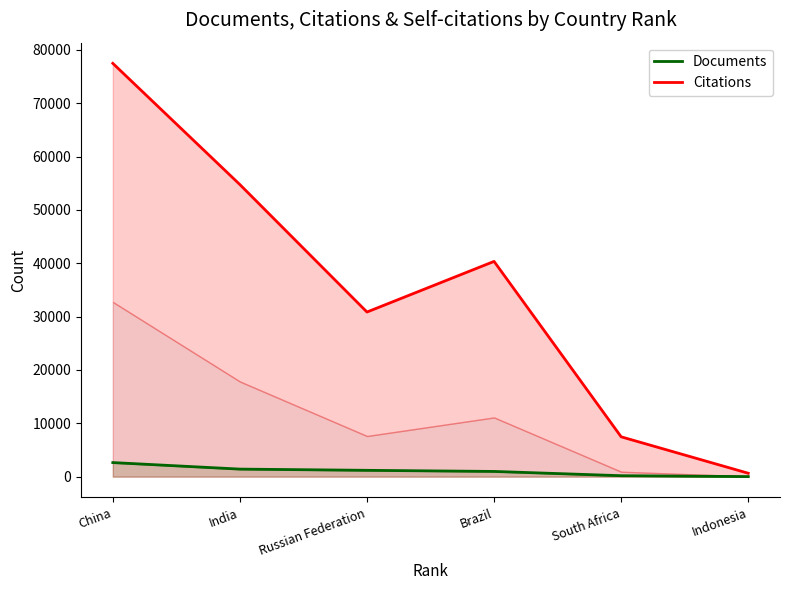

The Documents series shows 2640 at China. True or false?

True